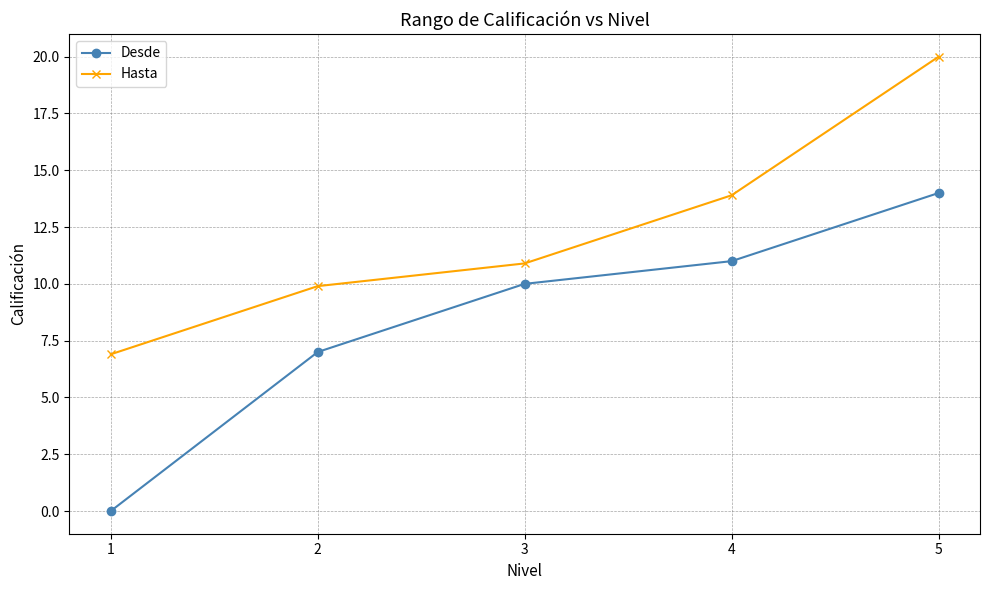

True or false: Hasta has more than 2 interior local peaks.

False